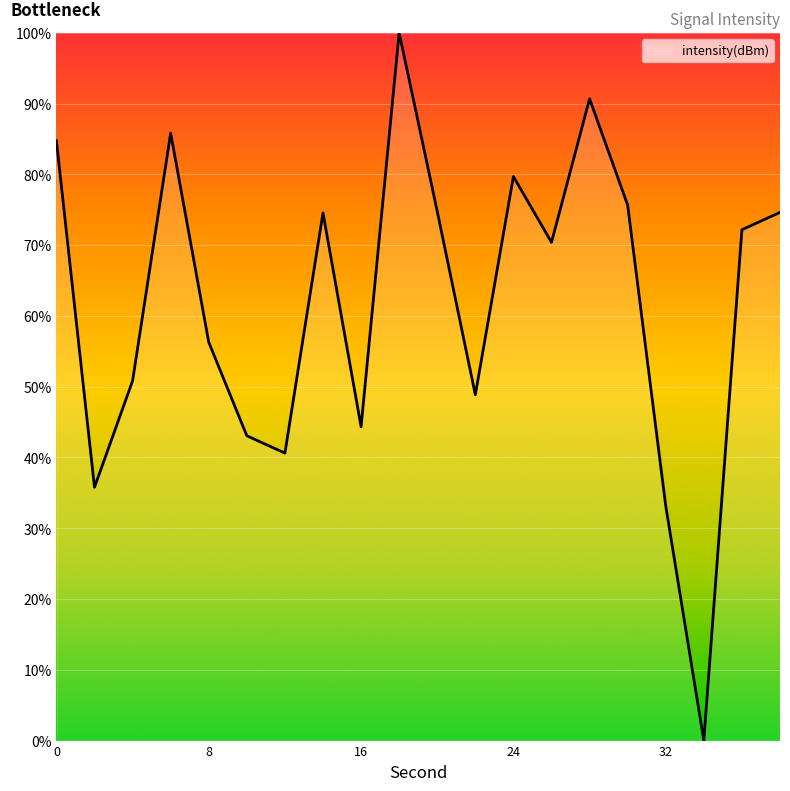

How many lines are shown in the chart?

1